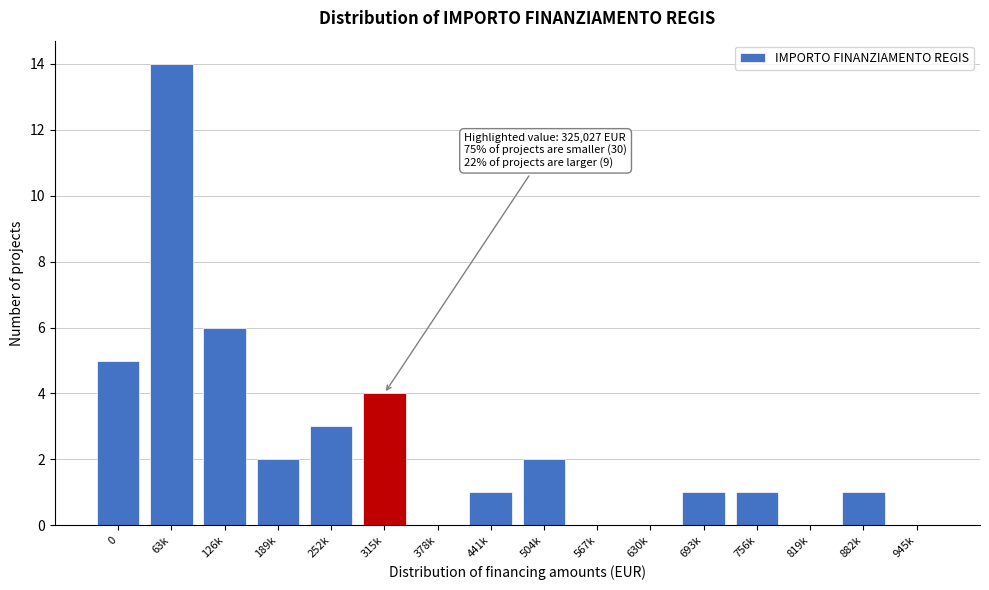

Reading right to left, list all the values displayed in this chart.

945k=0	882k=1	819k=0	756k=1	693k=1	630k=0	567k=0	504k=2	441k=1	378k=0	315k=4	252k=3	189k=2	126k=6	63k=14	0=5